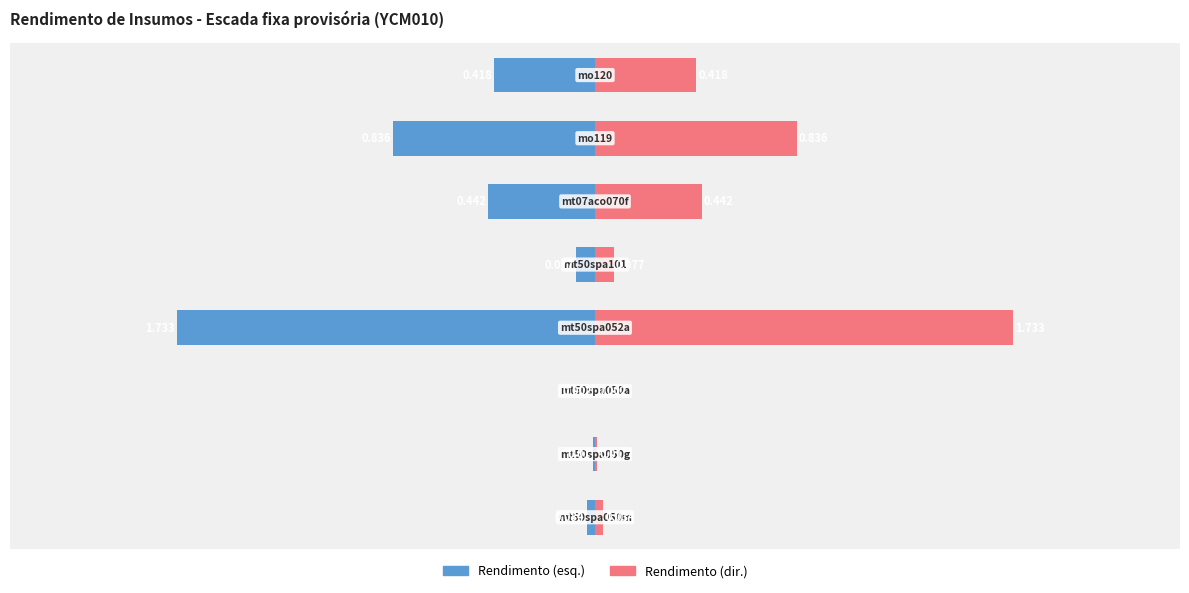

What is the average value of the Rendimento (left) series?

-0.4